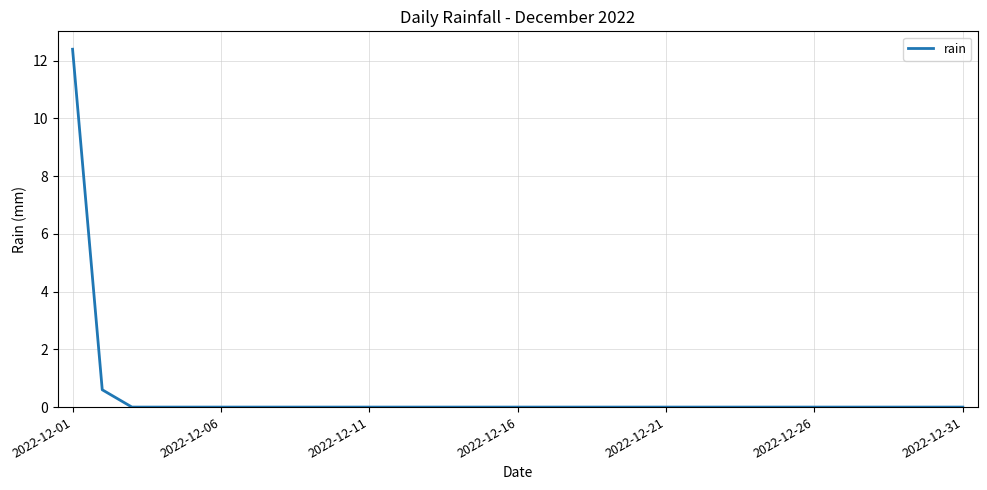

What is the maximum value shown in the chart?

12.4